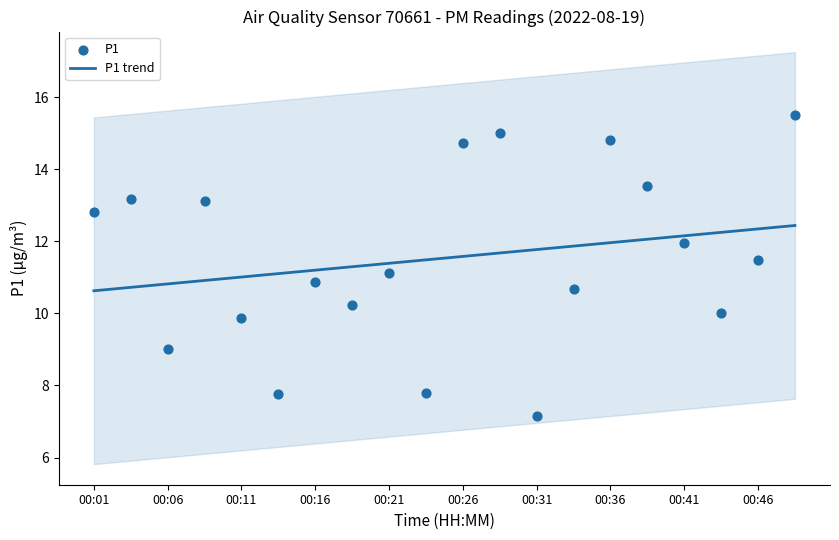

The value of P1 trend at 00:31 is 4.2. True or false?

False